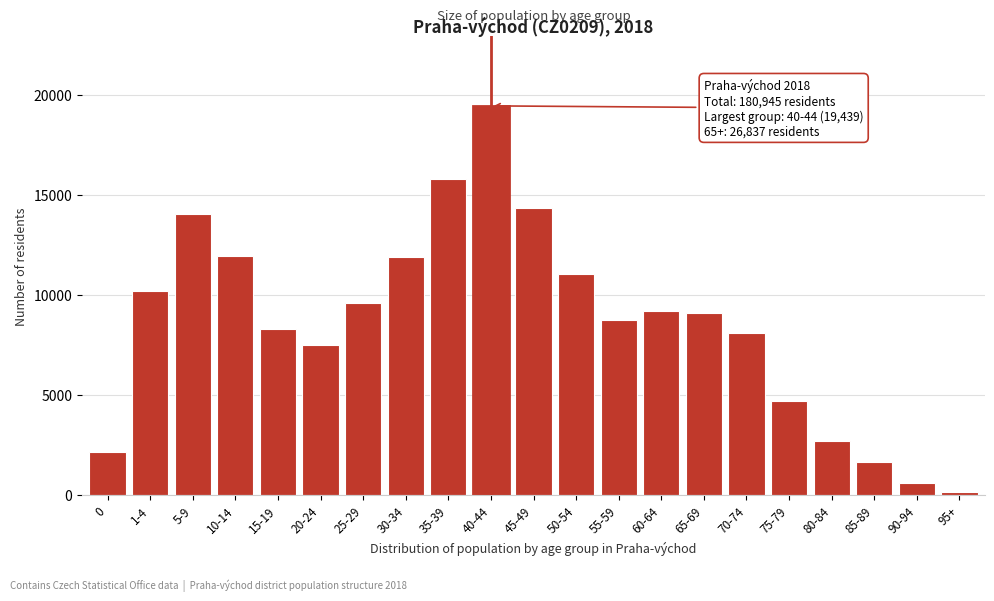

What is the greatest value displayed?

19439